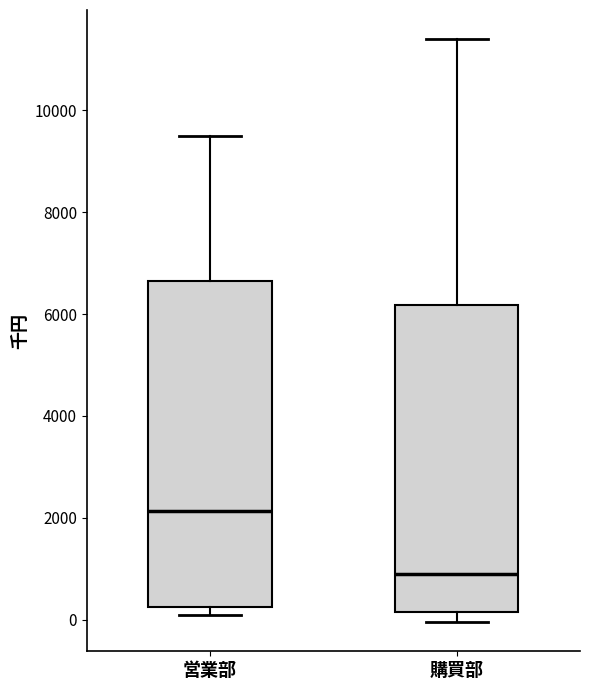

Where does the median line of the box for 営業部 sit on the y-axis? The values are not printed on the chart, so give them approximately, as read against the axis.

2200